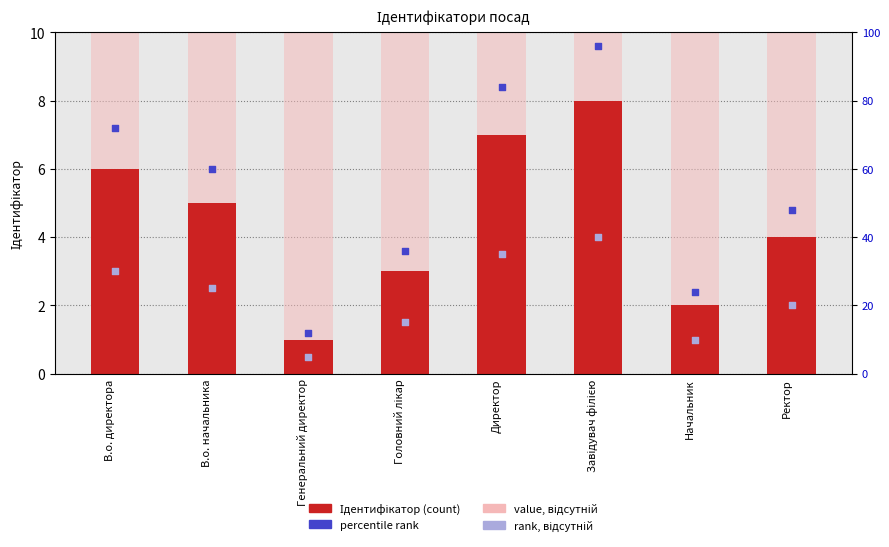

Which series reaches the minimum Y coordinate?

rank